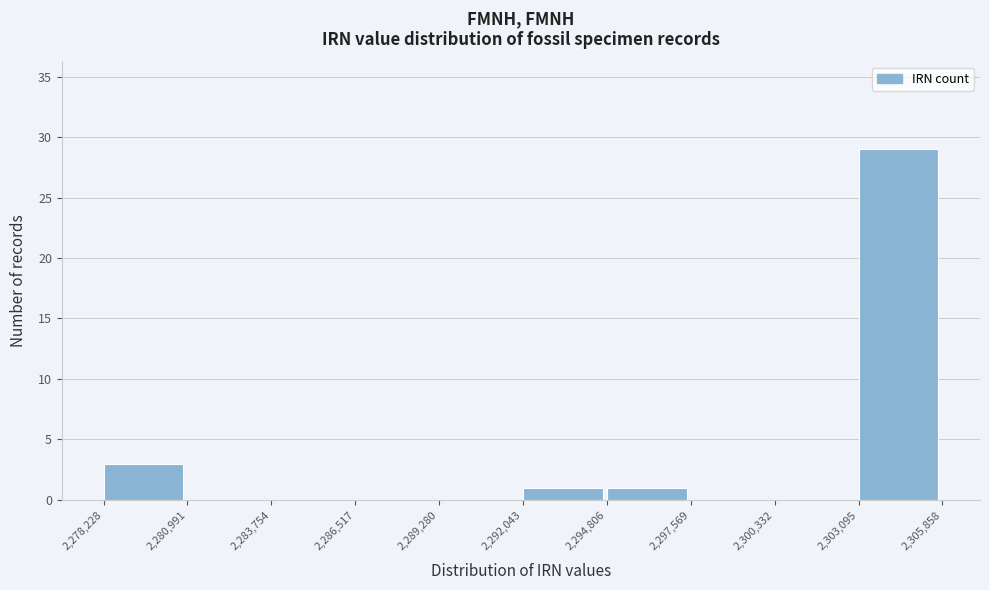

Reading left to right, list every bar in this chart as the range it spans on the x-axis followed by its height. The values are not printed on the chart, so give them approximately, as read against the axis.

2,278,228 to 2,280,991: 3
2,280,991 to 2,283,754: 0
2,283,754 to 2,286,517: 0
2,286,517 to 2,289,280: 0
2,289,280 to 2,292,043: 0
2,292,043 to 2,294,806: 1
2,294,806 to 2,297,569: 1
2,297,569 to 2,300,332: 0
2,300,332 to 2,303,095: 0
2,303,095 to 2,305,858: 29